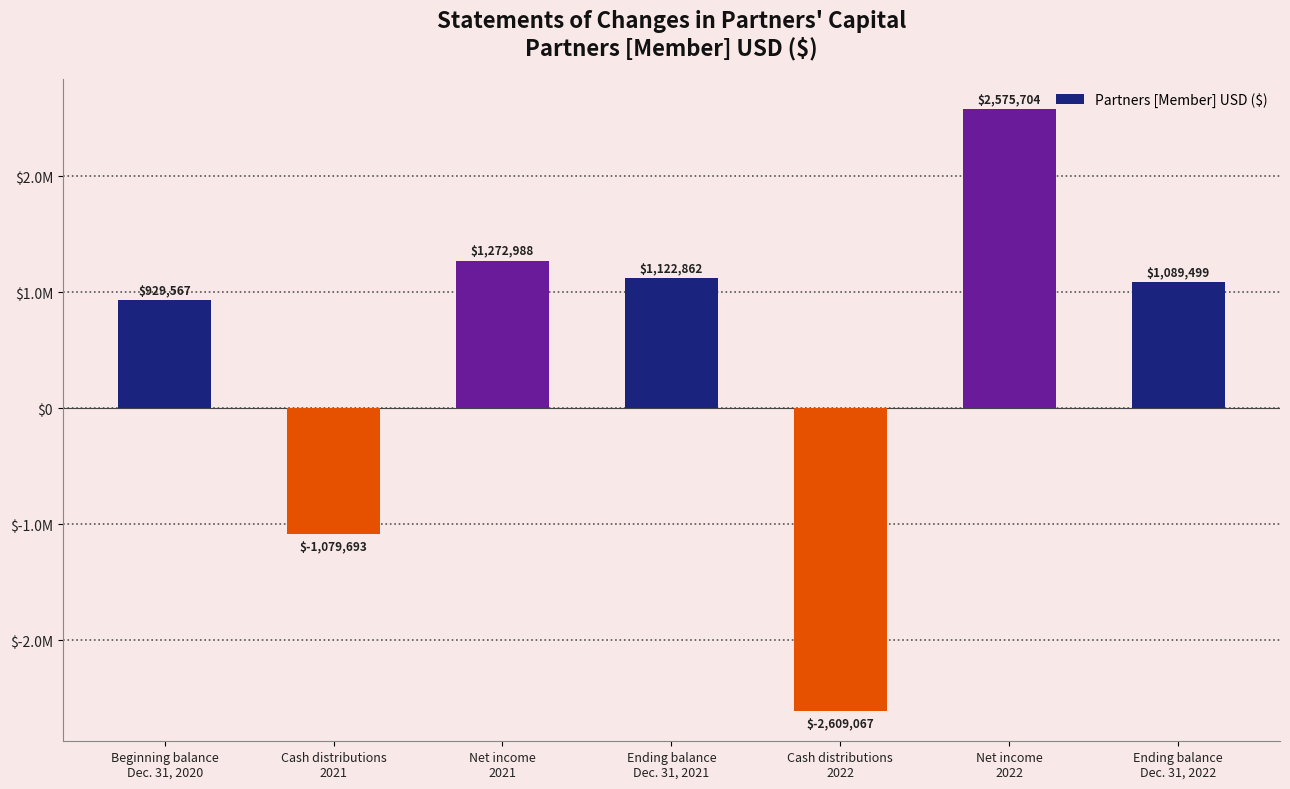

Are the bars horizontal?

No